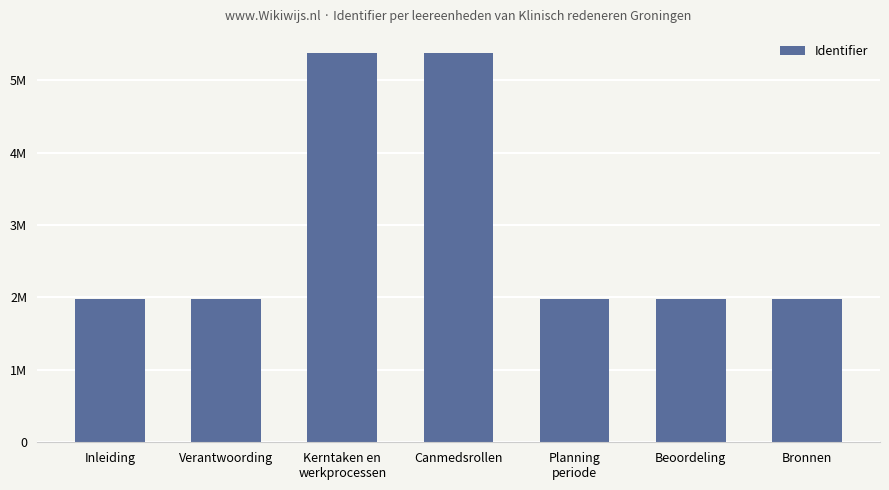

What is the difference between the maximum and minimum values?

3395680